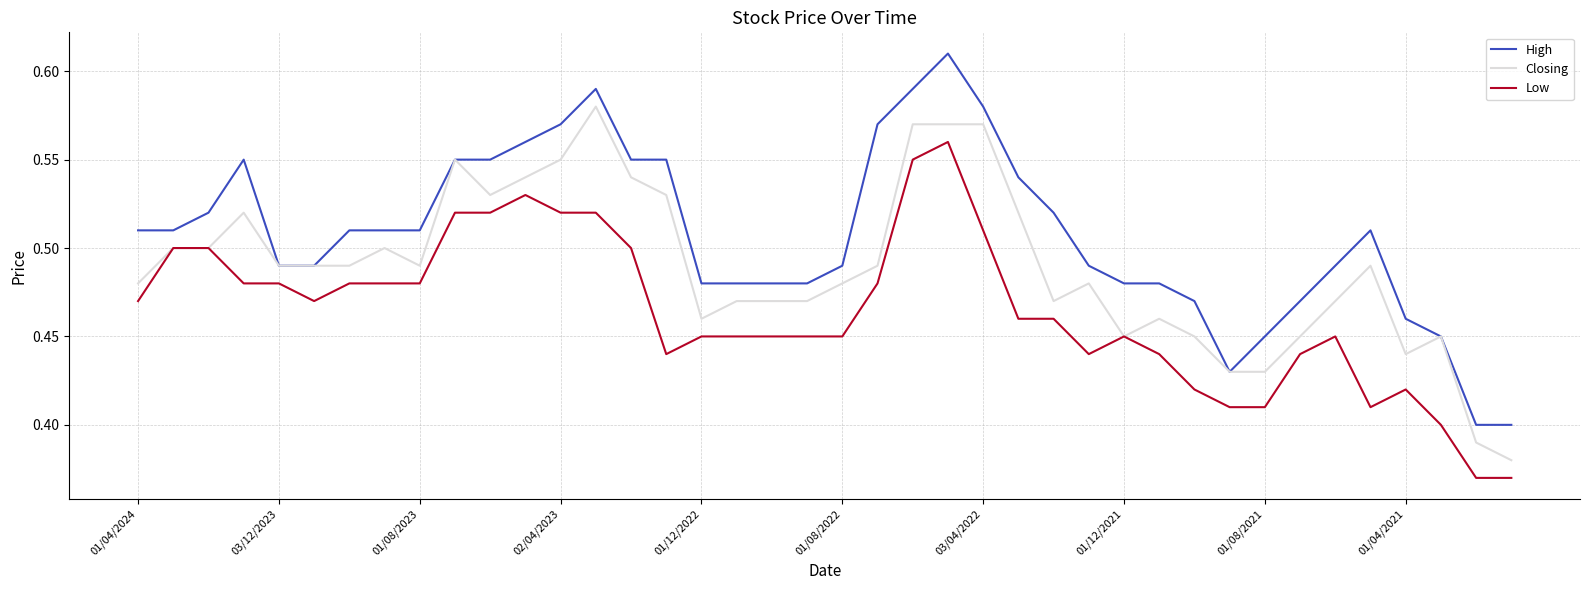

List the series in order of their peak value, lowest first.

Low, Closing, High